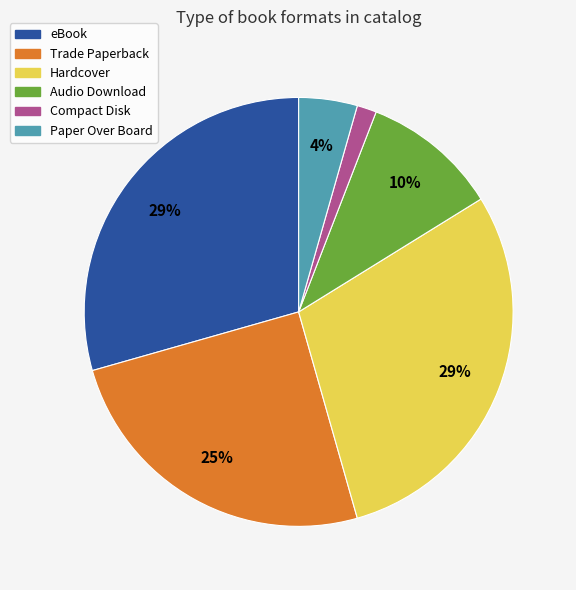

Does eBook account for over 50% of the chart?

No